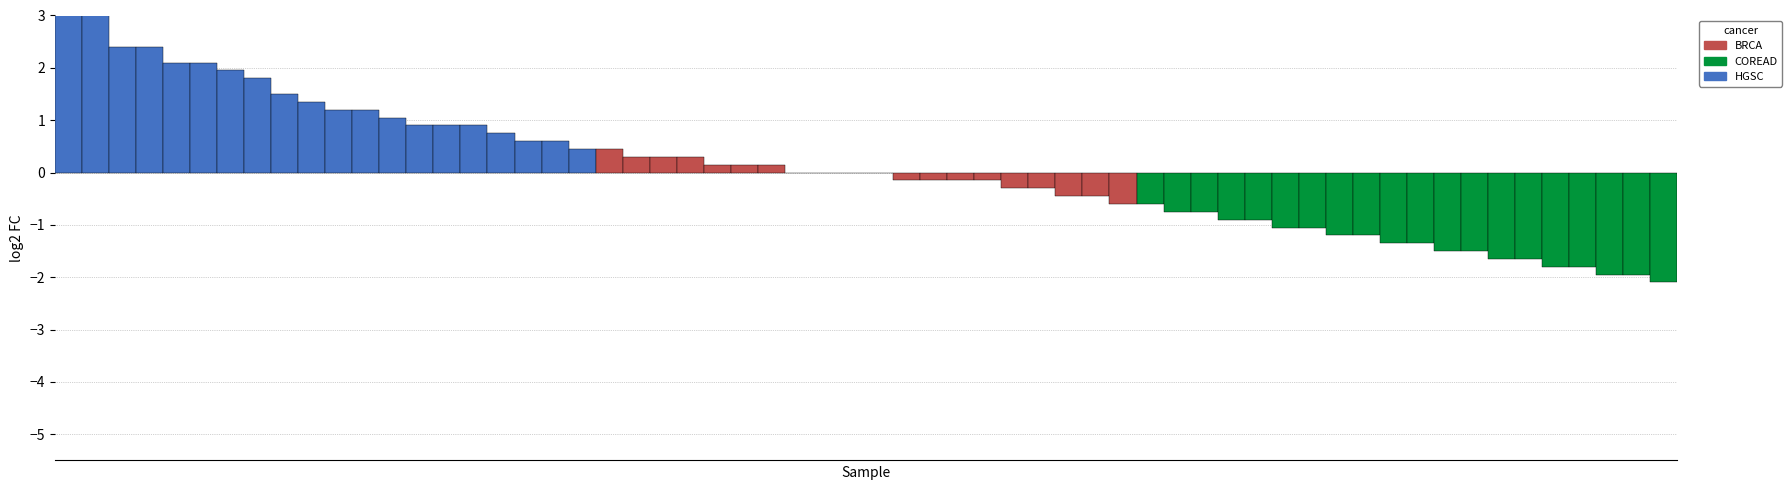

How many values in the BRCA series exceed 0?

7